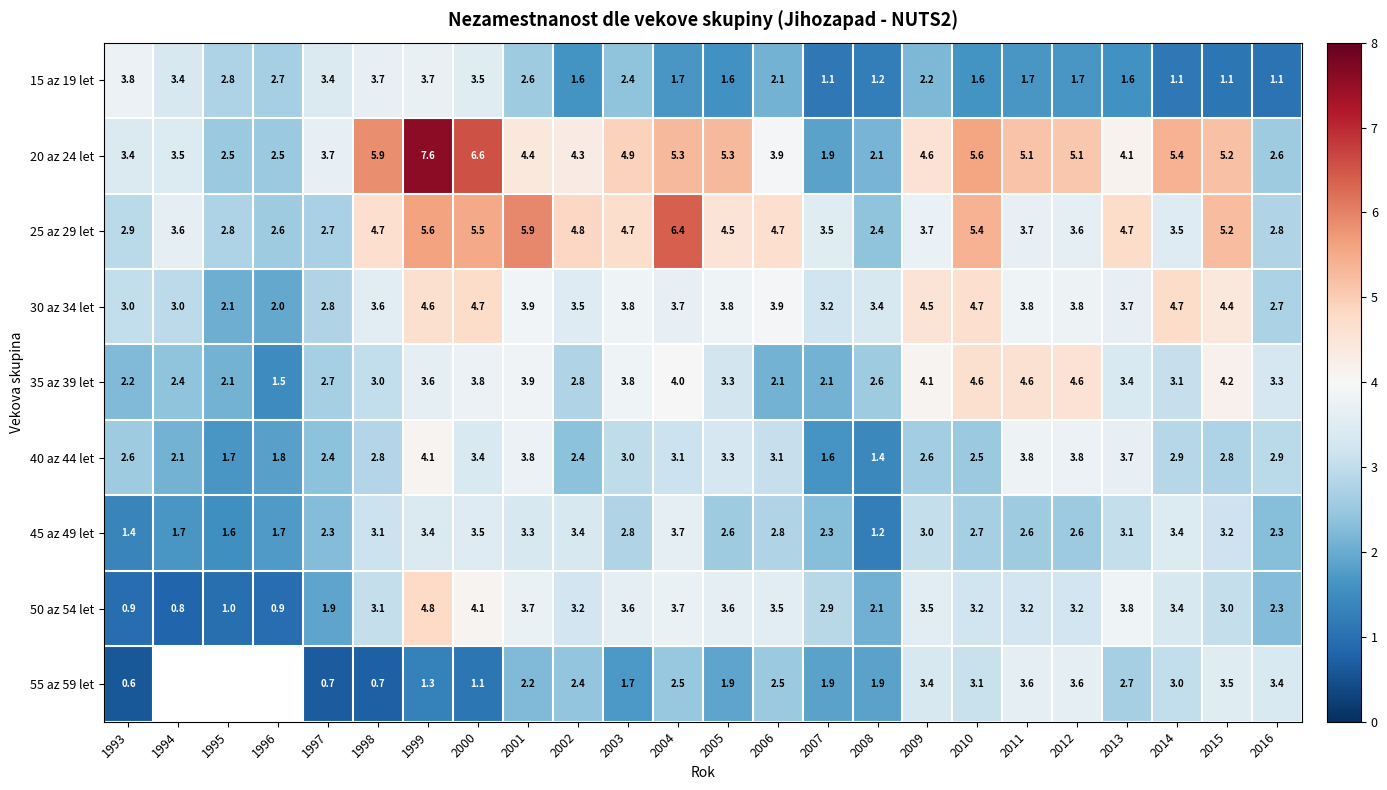

What is the average value of the 50 az 54 let series?

2.9